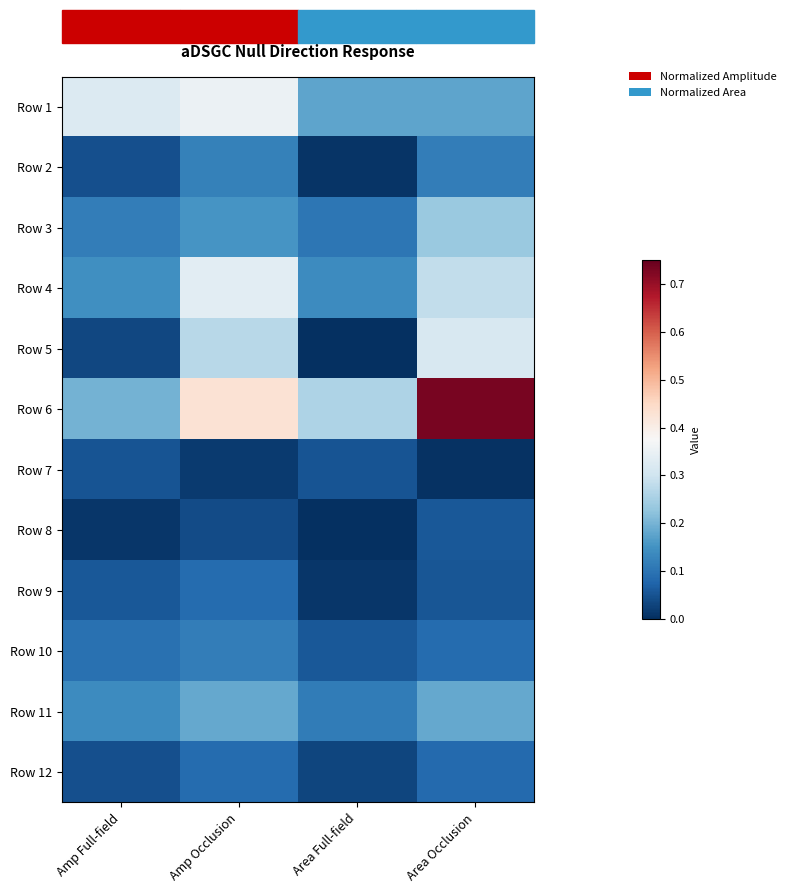

At which category does the chart reach its minimum across all series?

Area Full-field